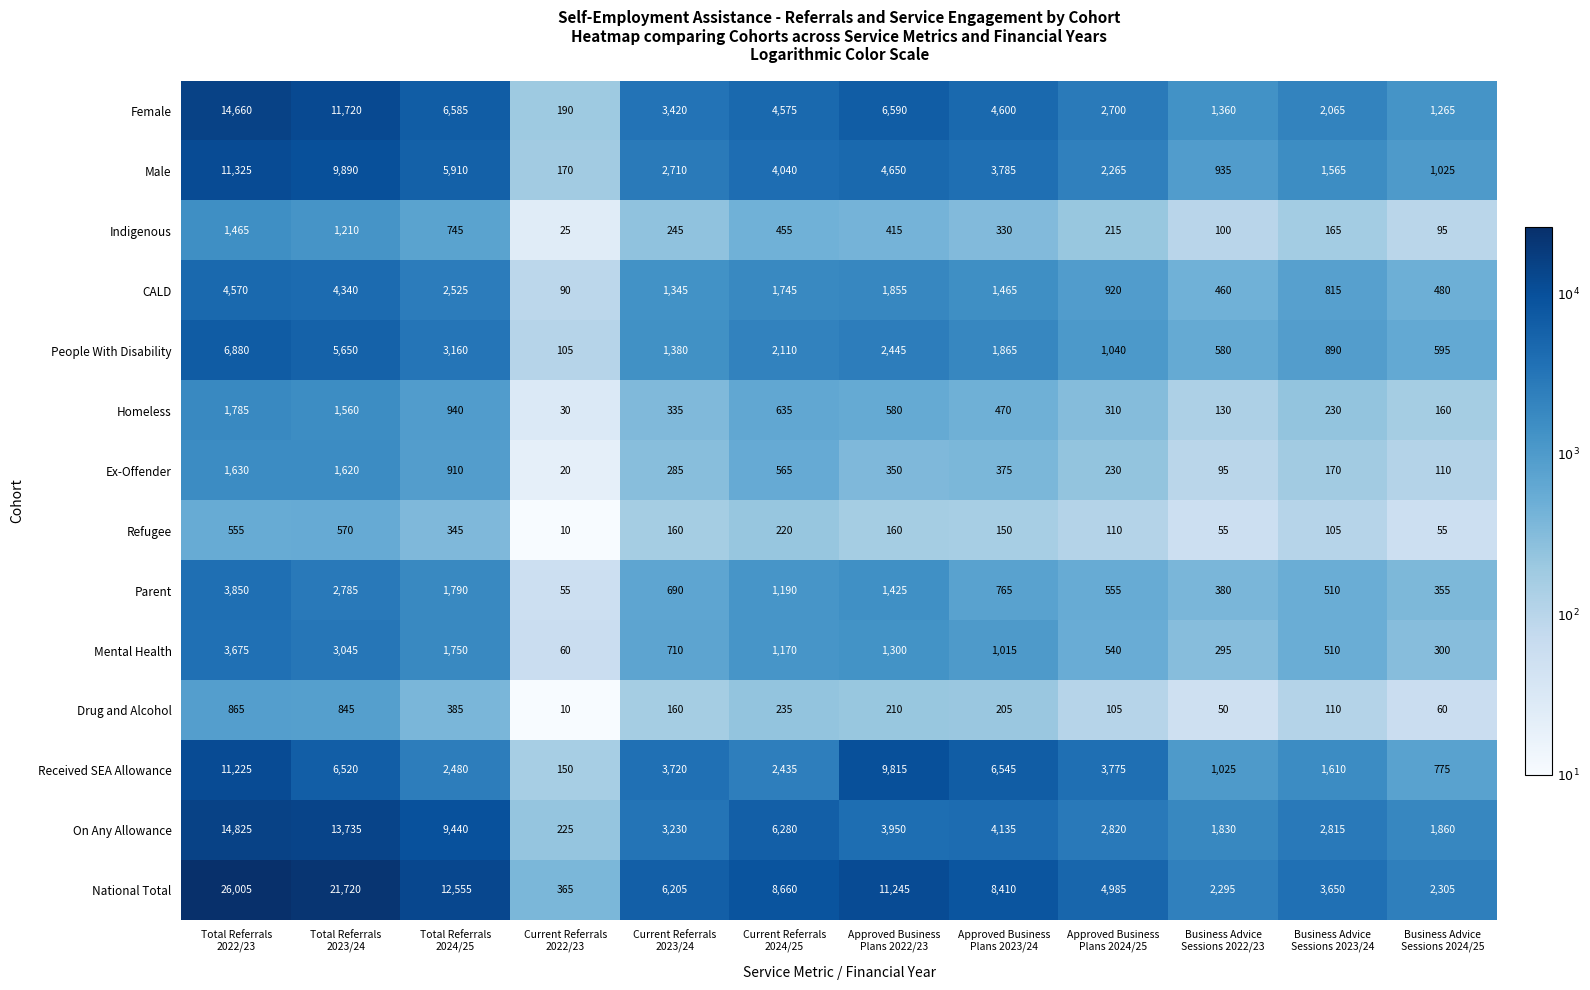

Which series has the widest spread of values?

National Total